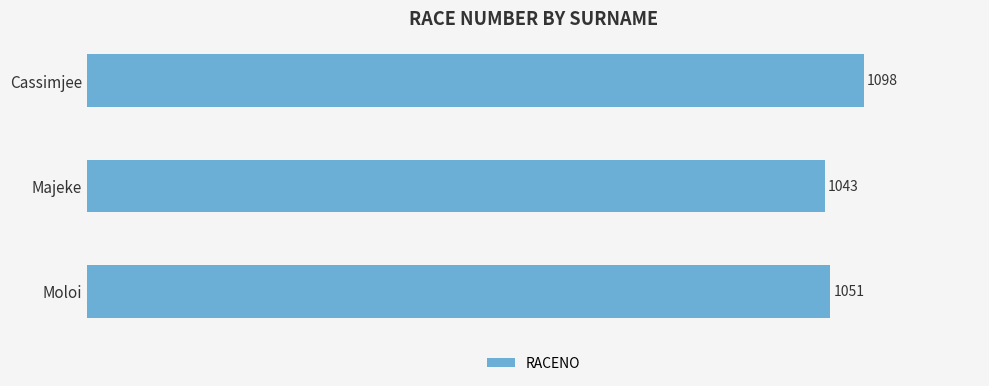

Reading top to bottom, what are all the values shown in this chart?

1098	1043	1051